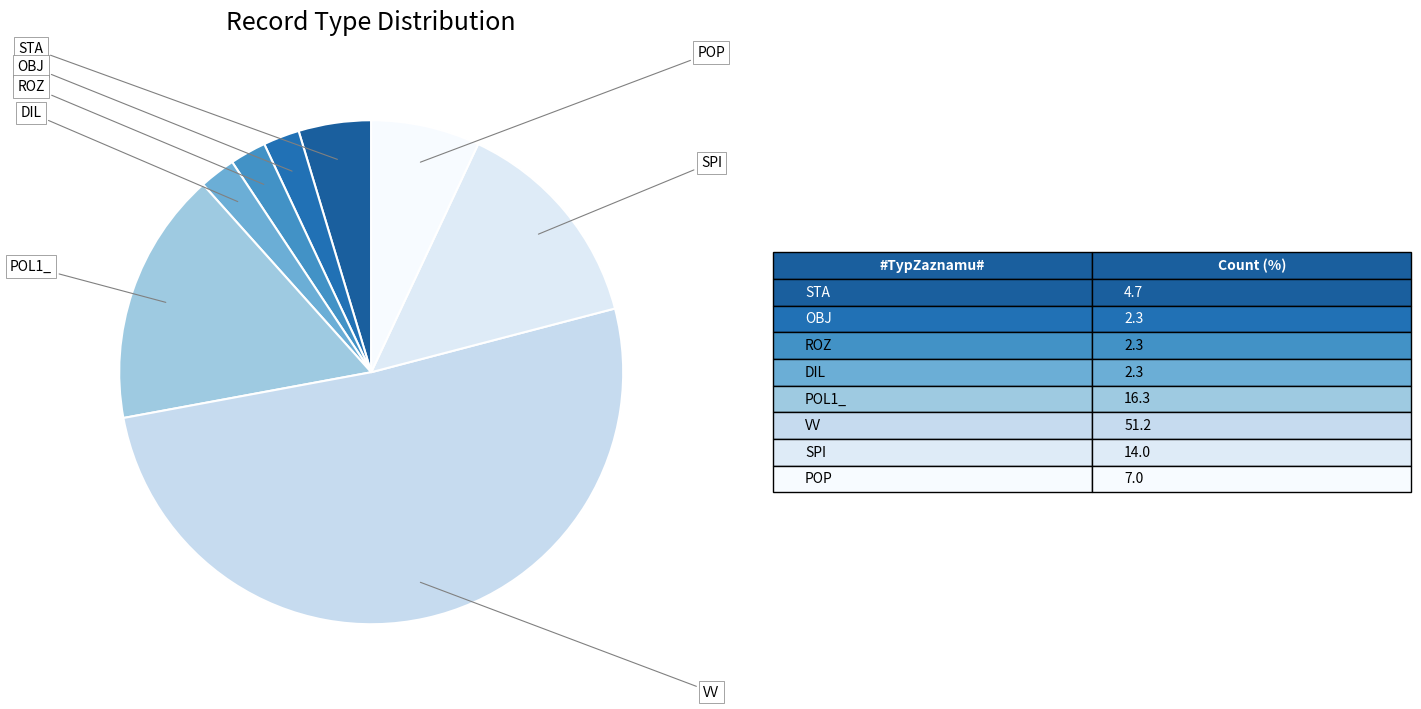

Count the number of slices in the pie.

8